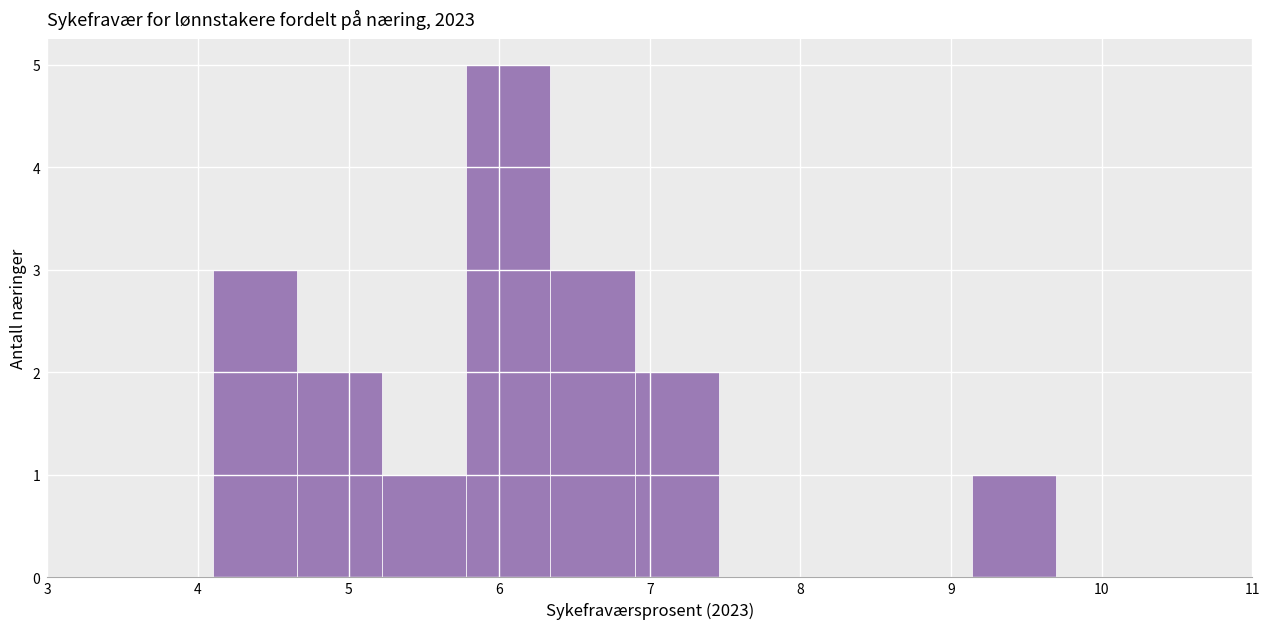

Over which range of the x-axis is the bar tallest?

5.78 to 6.34